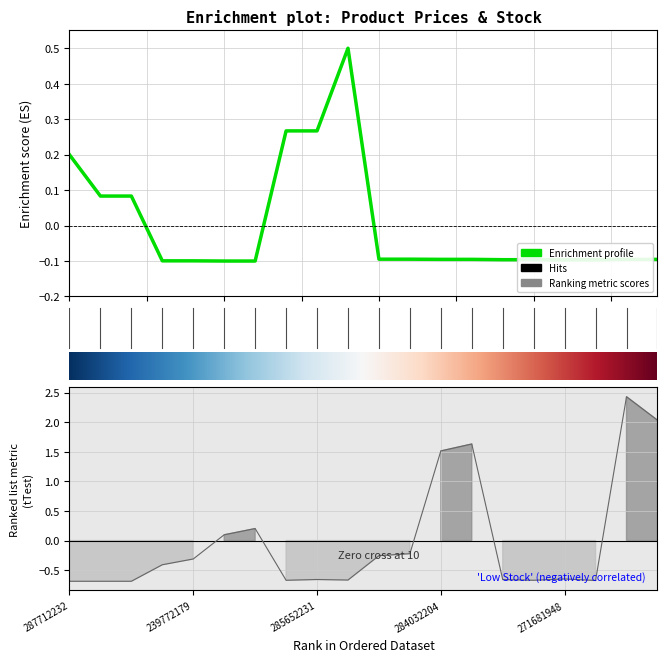

What is the smallest value displayed?

-0.7